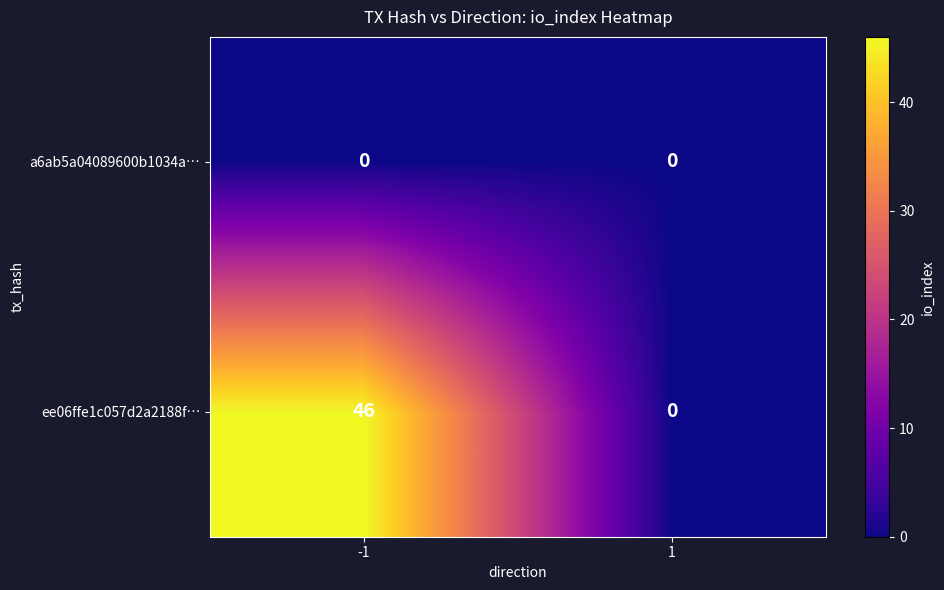

Reading left to right, extract all data points from this chart.

a6ab5a04089600b1034a…: -1=0	1=0
ee06ffe1c057d2a2188f…: -1=46	1=0